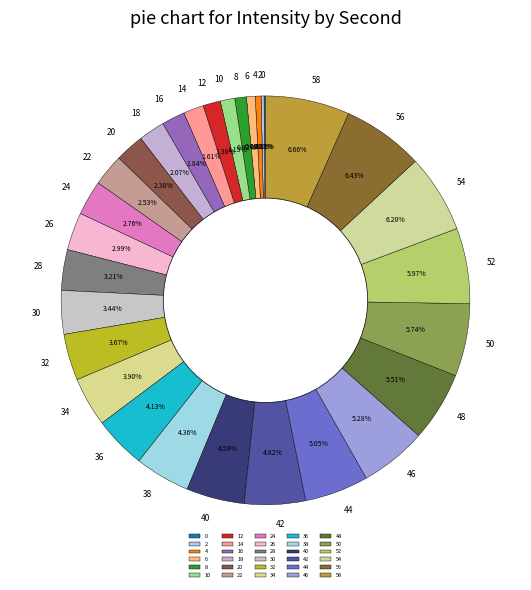

What is the total percentage of 4 and 8?

1.4%